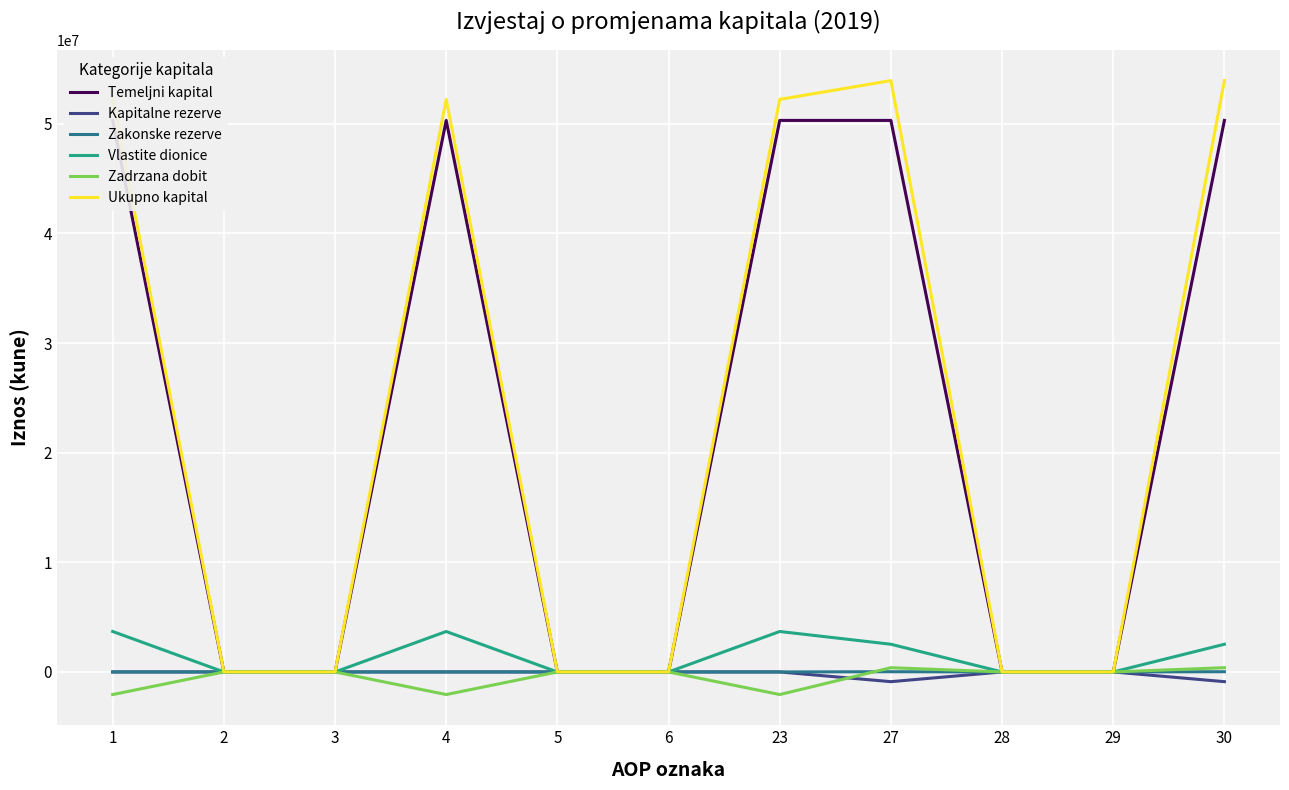

How many Zadrzana dobit values are between -2062613 and 0?

9